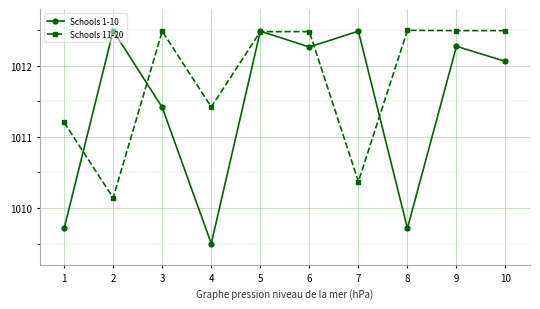

At how many categories does at least one series exceed 1009?

10